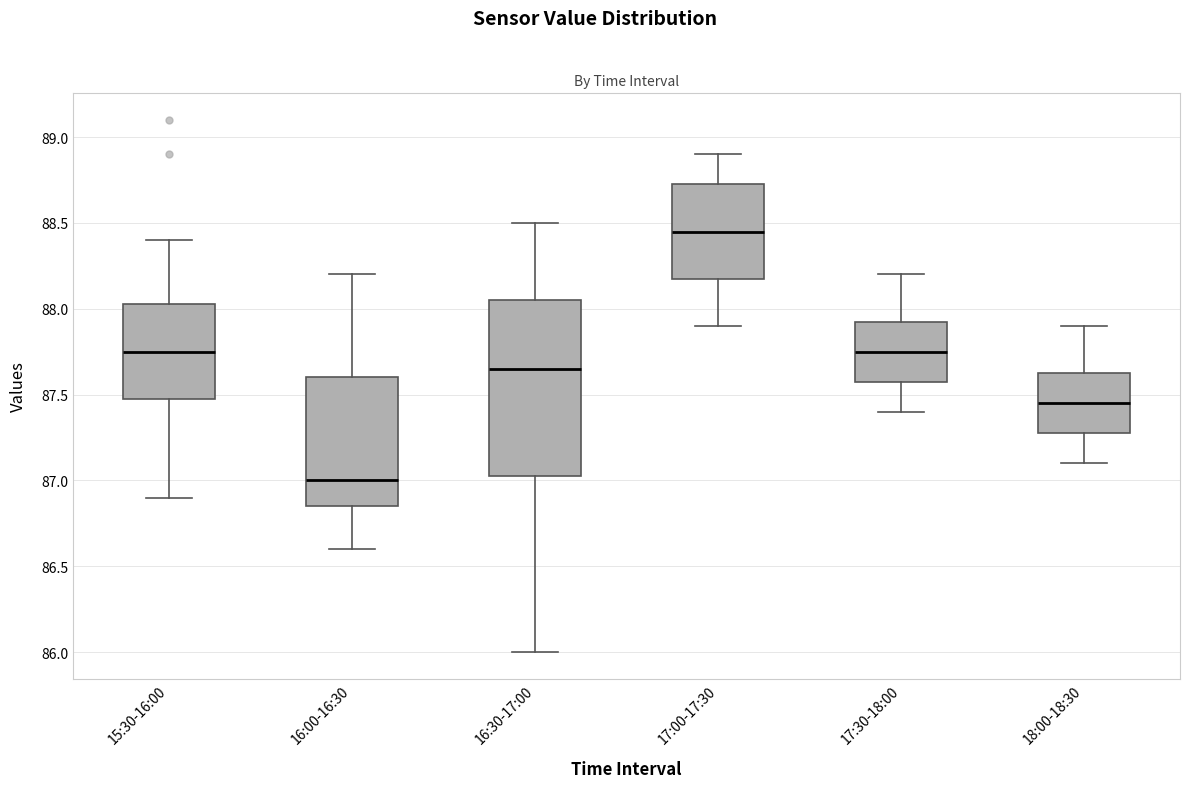

Reading left to right, read every box against the y-axis: the position of its median line, the range the box covers, and the ends of its whiskers. The values are not printed on the chart, so give them approximately, as read against the axis.

15:30-16:00: median 87.75, box 87.50 to 88.05, whiskers 86.90 to 88.40
16:00-16:30: median 87.00, box 86.85 to 87.60, whiskers 86.60 to 88.20
16:30-17:00: median 87.65, box 87.05 to 88.05, whiskers 86.00 to 88.50
17:00-17:30: median 88.45, box 88.20 to 88.75, whiskers 87.90 to 88.90
17:30-18:00: median 87.75, box 87.60 to 87.95, whiskers 87.40 to 88.20
18:00-18:30: median 87.45, box 87.30 to 87.65, whiskers 87.10 to 87.90